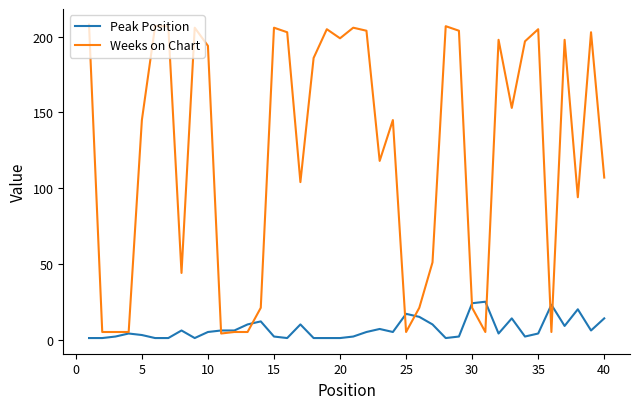

What is the greatest value displayed?

208